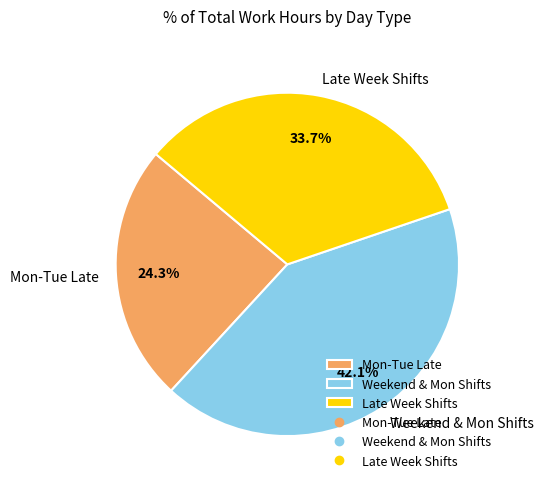

Which category has the smallest portion of the pie?

Mon-Tue Late